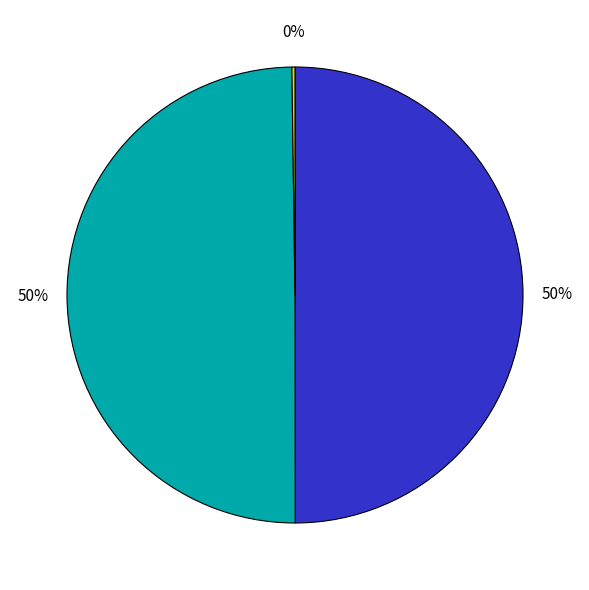

To the nearest percent, what is the average slice percentage?

33%